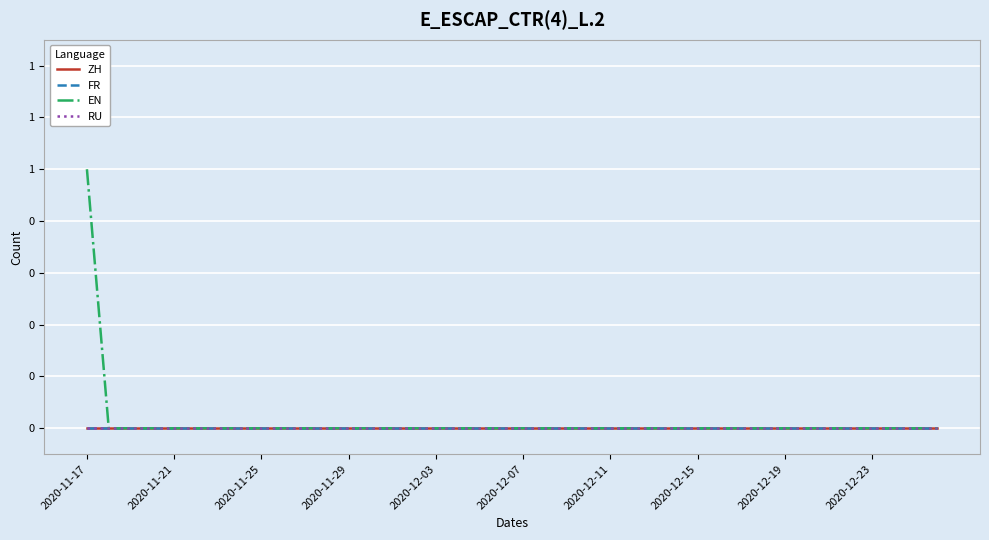

Does the chart have visible grid lines?

Yes